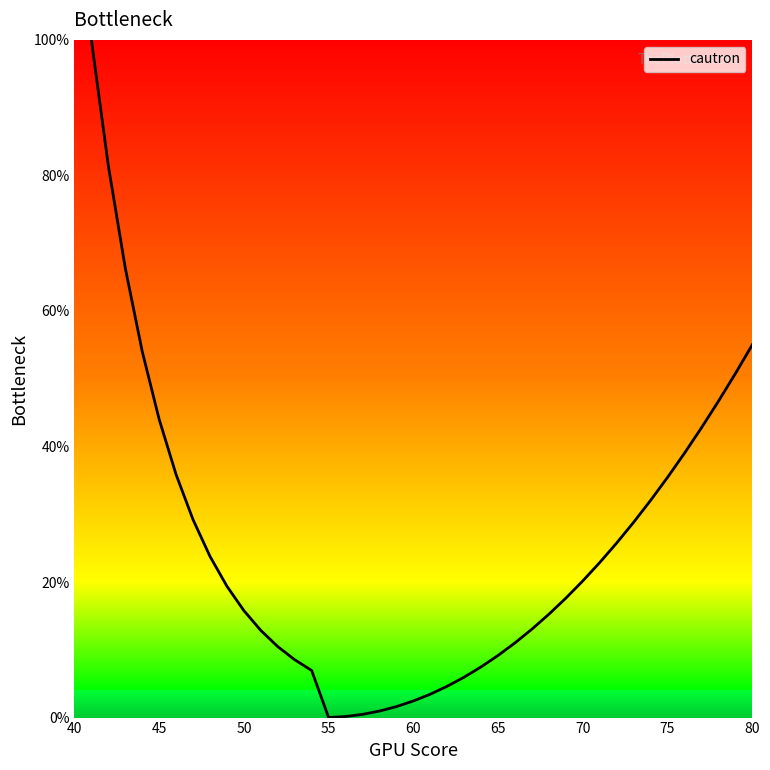

What is the difference between the maximum and minimum values?

100.0